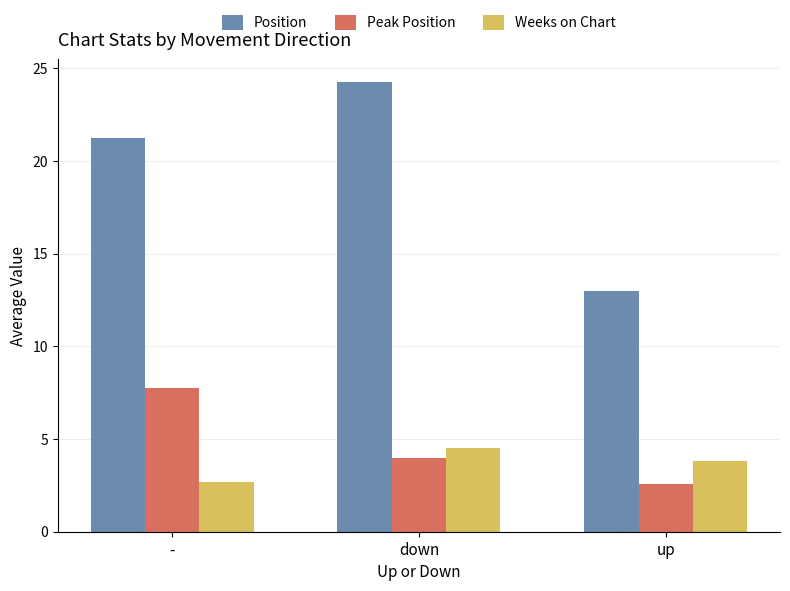

How many bars are there in total?

9